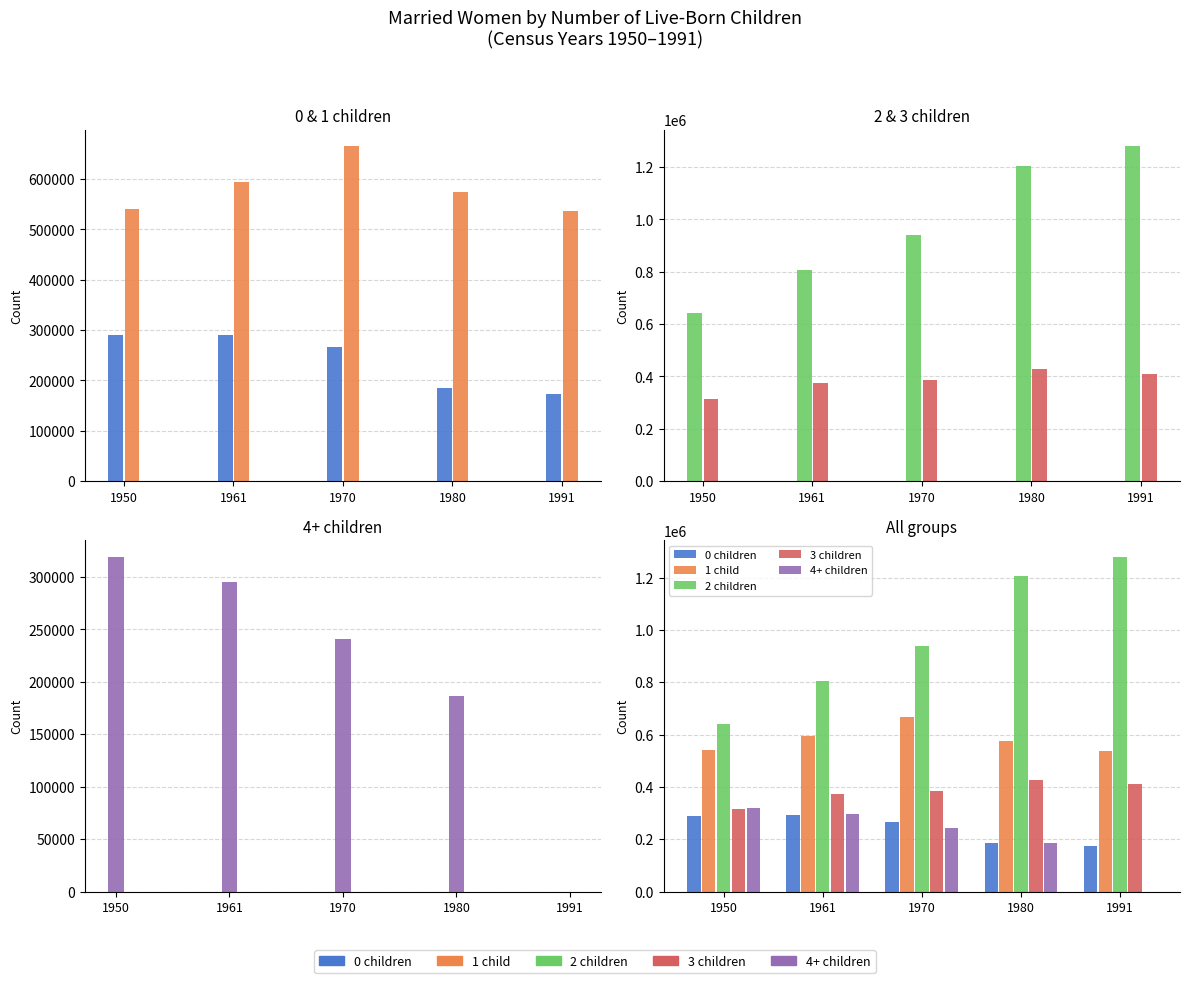

Is it true that 3 children equals 374330 at 1961?

True